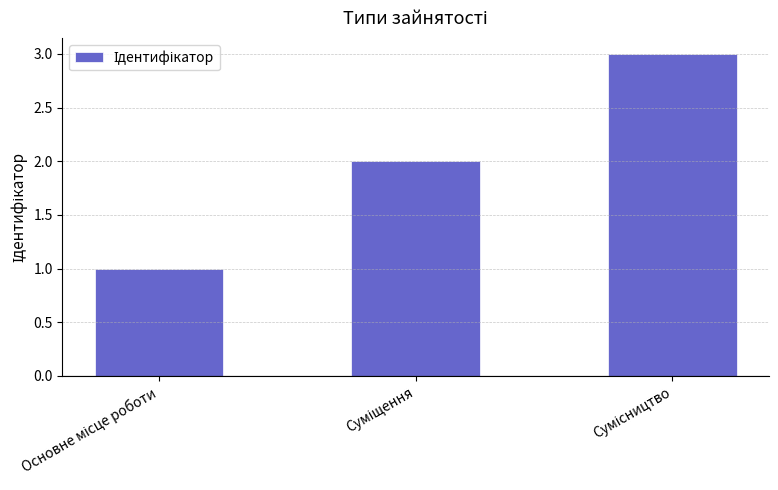

What is the maximum value shown in the chart?

3